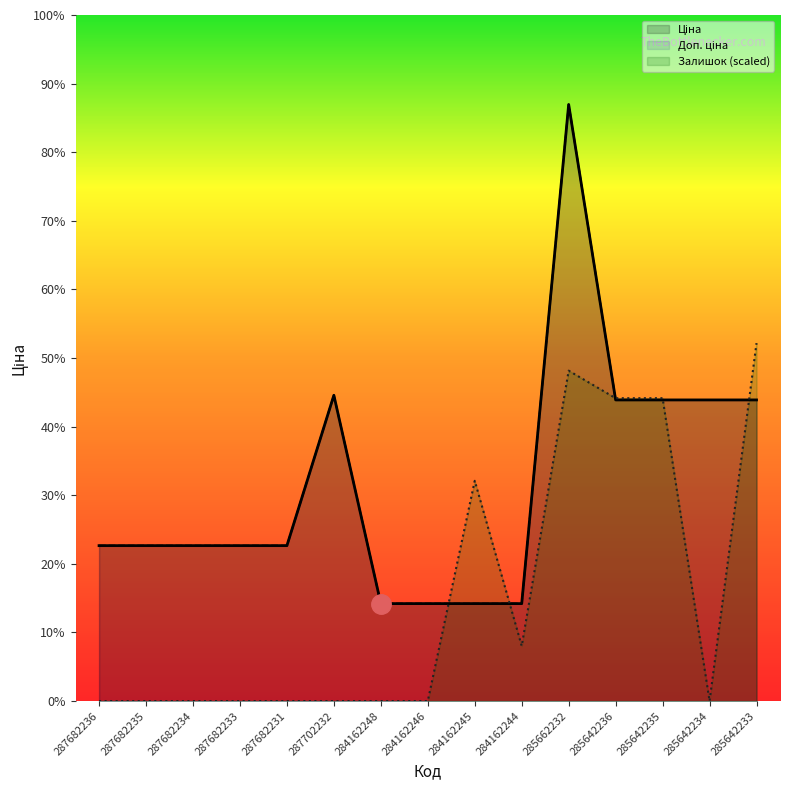

True or false: Ціна has more than 1 interior local peaks.

True